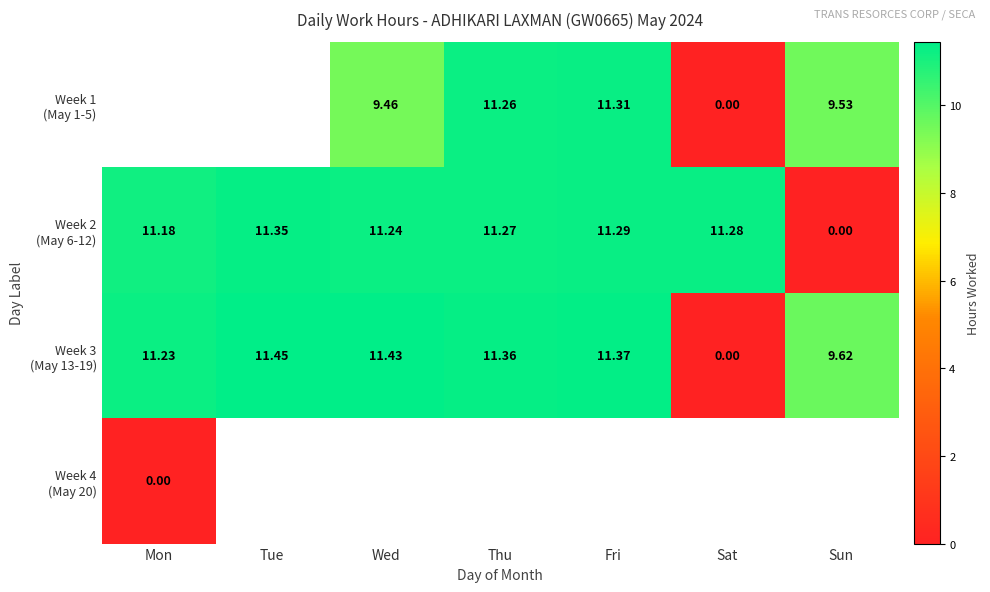

What is the sum of the Week 2 (May 6-12) values at Sun and Thu?

11.3